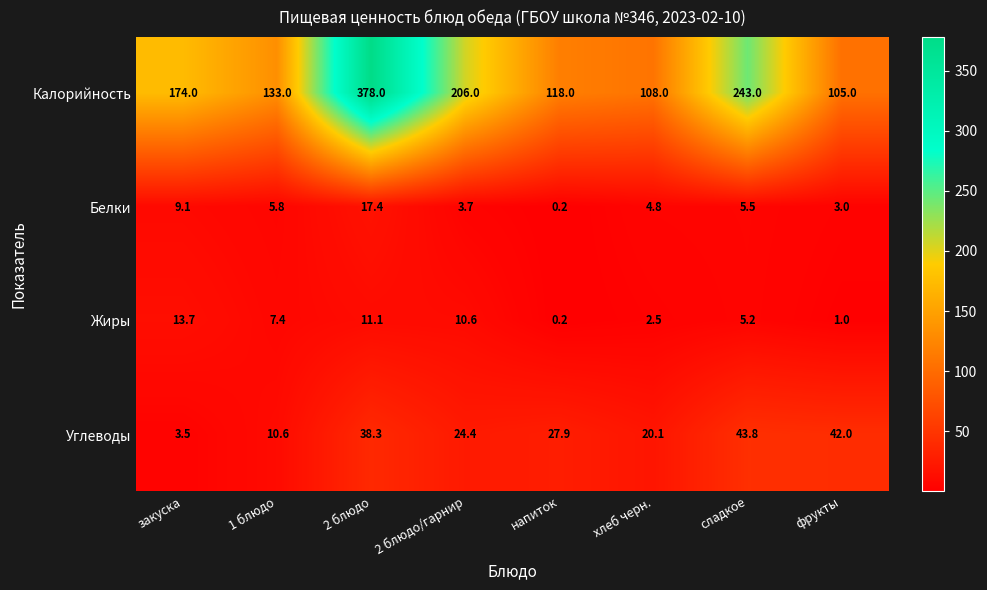

At хлеб черн., list the series in order from largest to smallest.

Калорийность, Углеводы, Белки, Жиры